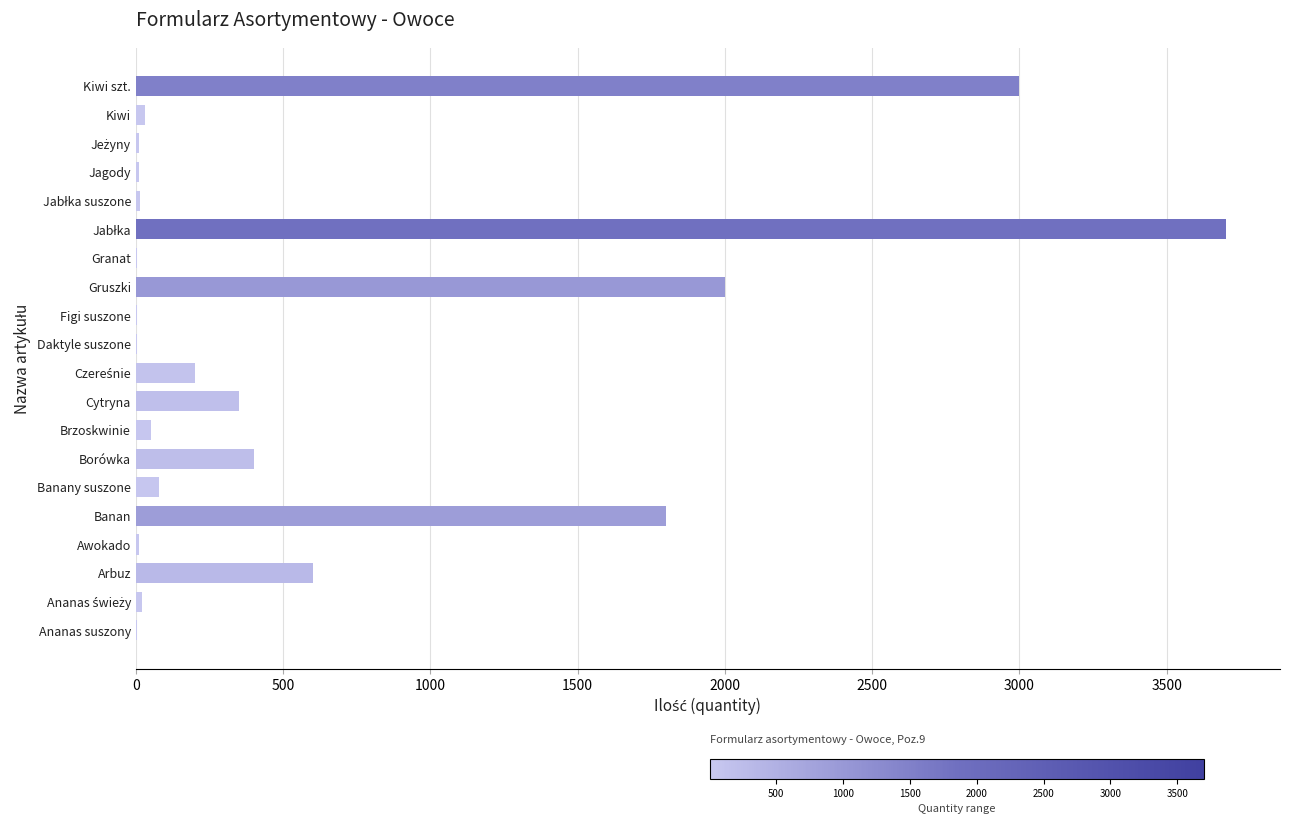

Between Banany suszone and Kiwi szt., which is larger?

Kiwi szt.